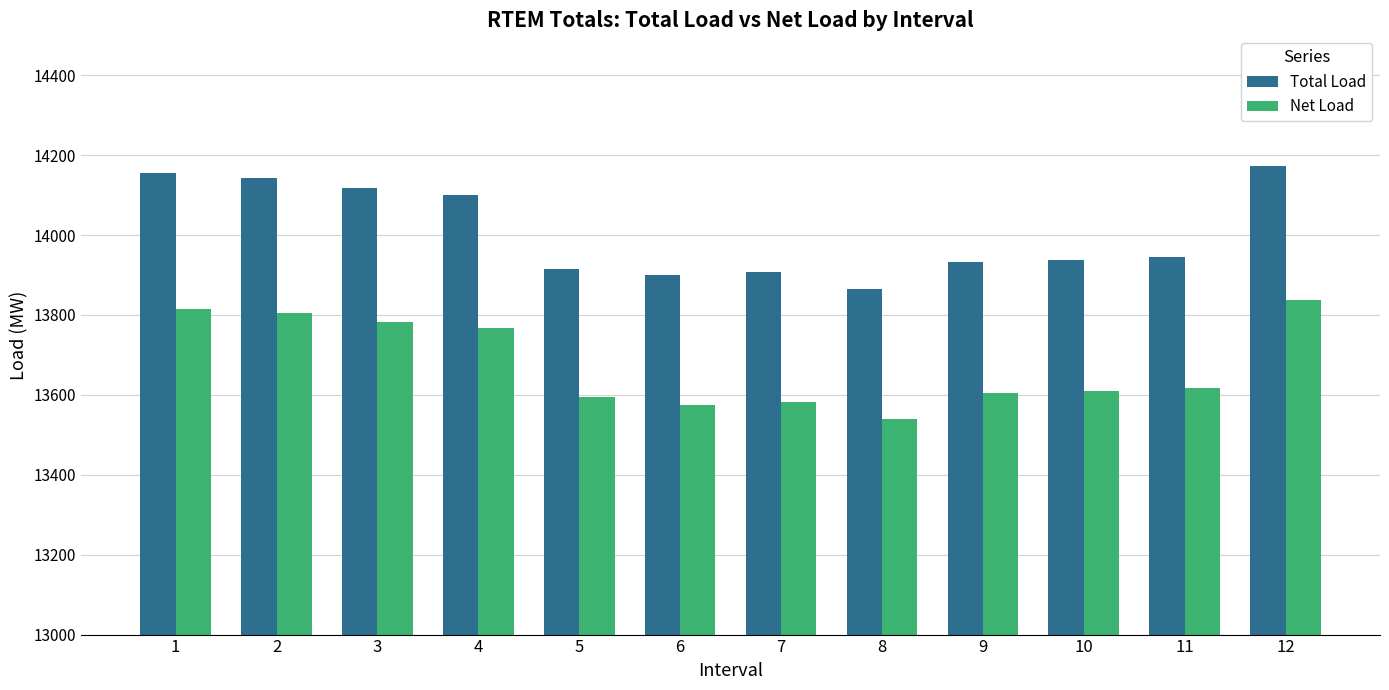

At which label does Total Load first exceed 13945?

1